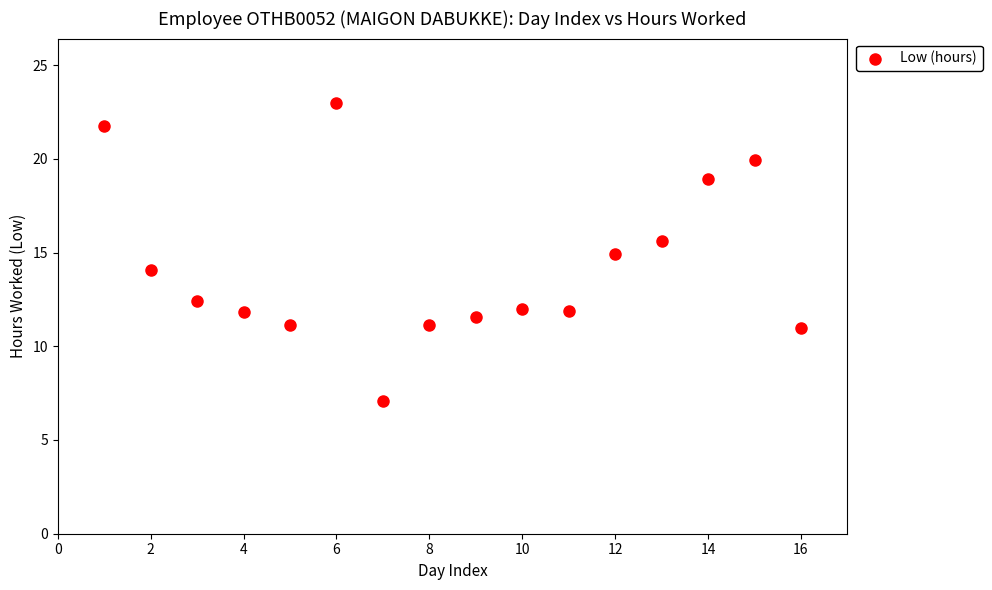

What is the range of X values (max minus min)?

15.0